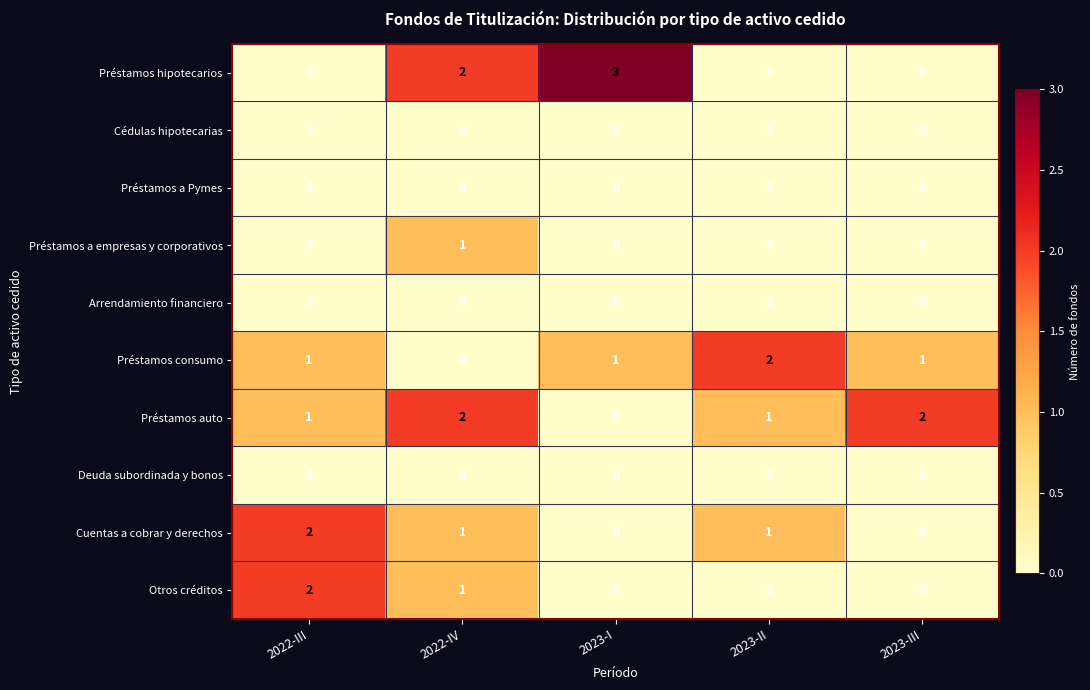

What is the spread (max minus min) of values at 2023-I?

3